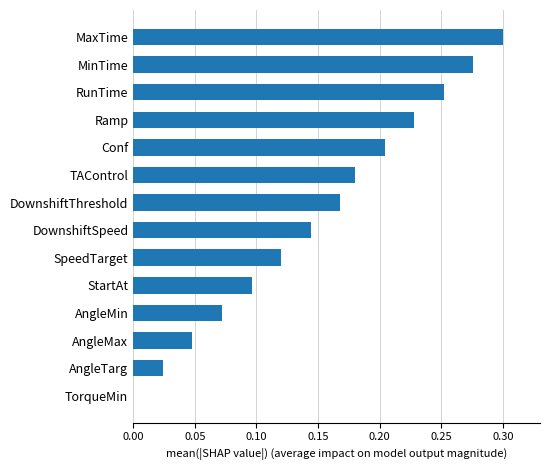

What is the sum of the values at MaxTime and RunTime?

0.6